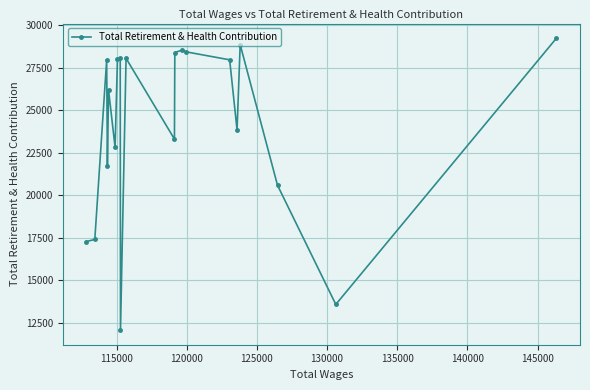

What is the difference between the maximum and second lowest values?

15682